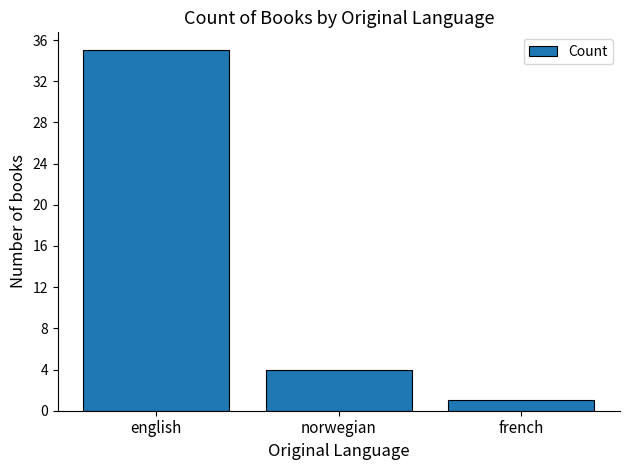

Which category has the highest value across all series?

english